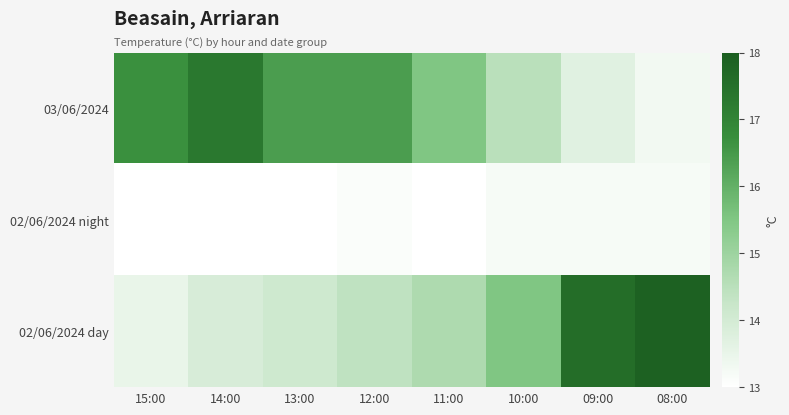

Which has a higher value, 13:00 or 12:00?

13:00